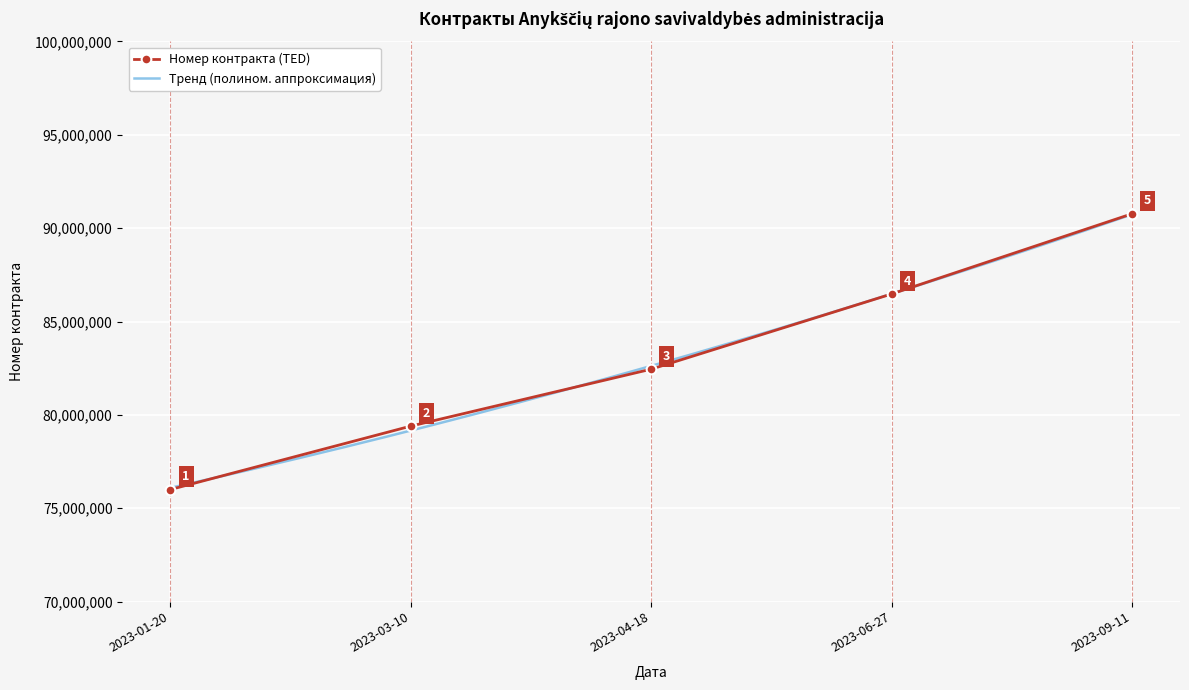

How many data points does each series have?

5